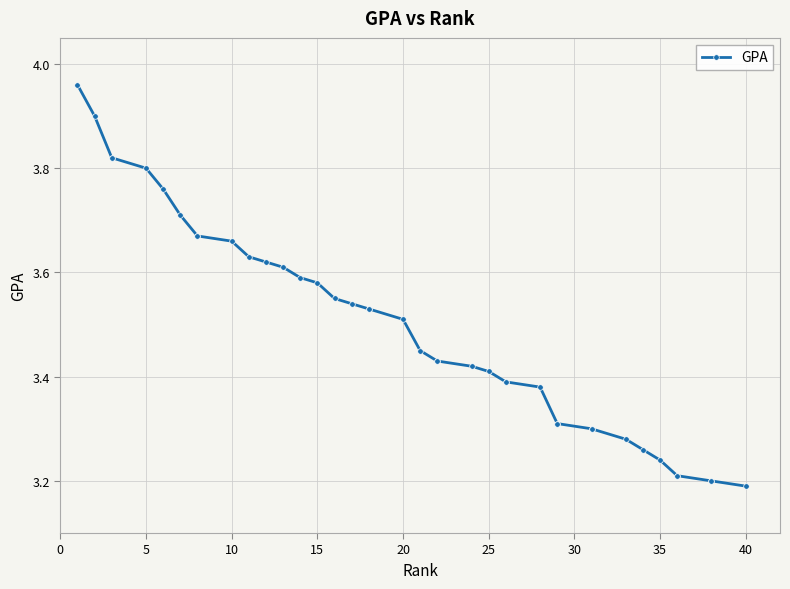

The chart shows a value of 5.0 at 11. True or false?

False